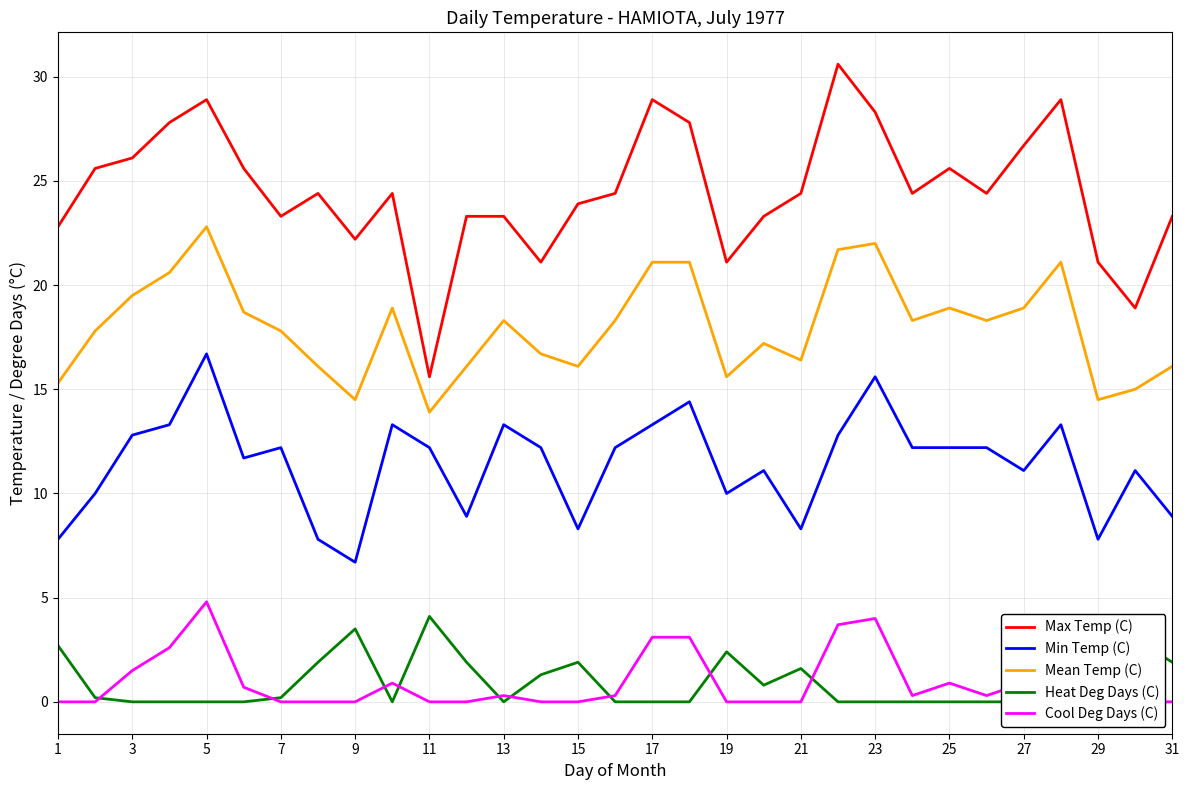

Reading left to right, what are all the values shown in this chart?

Max Temp (C): 22.8	25.6	26.1	27.8	28.9	25.6	23.3	24.4	22.2	24.4	15.6	23.3	23.3	21.1	23.9	24.4	28.9	27.8	21.1	23.3	24.4	30.6	28.3	24.4	25.6	24.4	26.7	28.9	21.1	18.9	23.3
Min Temp (C): 7.8	10.0	12.8	13.3	16.7	11.7	12.2	7.8	6.7	13.3	12.2	8.9	13.3	12.2	8.3	12.2	13.3	14.4	10.0	11.1	8.3	12.8	15.6	12.2	12.2	12.2	11.1	13.3	7.8	11.1	8.9
Mean Temp (C): 15.3	17.8	19.5	20.6	22.8	18.7	17.8	16.1	14.5	18.9	13.9	16.1	18.3	16.7	16.1	18.3	21.1	21.1	15.6	17.2	16.4	21.7	22.0	18.3	18.9	18.3	18.9	21.1	14.5	15.0	16.1
Heat Deg Days (C): 2.7	0.2	0.0	0.0	0.0	0.0	0.2	1.9	3.5	0.0	4.1	1.9	0.0	1.3	1.9	0.0	0.0	0.0	2.4	0.8	1.6	0.0	0.0	0.0	0.0	0.0	0.0	0.0	3.5	3.0	1.9
Cool Deg Days (C): 0.0	0.0	1.5	2.6	4.8	0.7	0.0	0.0	0.0	0.9	0.0	0.0	0.3	0.0	0.0	0.3	3.1	3.1	0.0	0.0	0.0	3.7	4.0	0.3	0.9	0.3	0.9	3.1	0.0	0.0	0.0